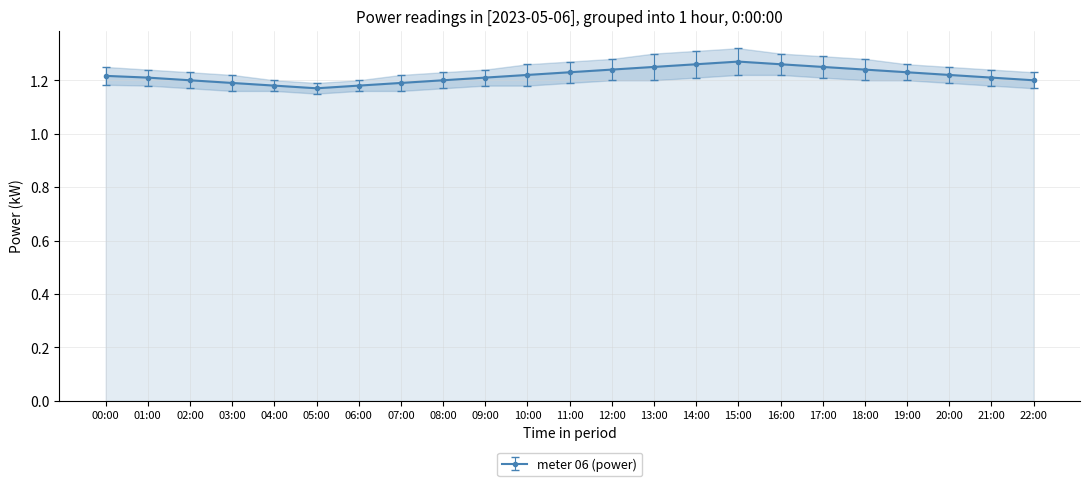

True or false: the data shows 1.3 at 16:00.

True